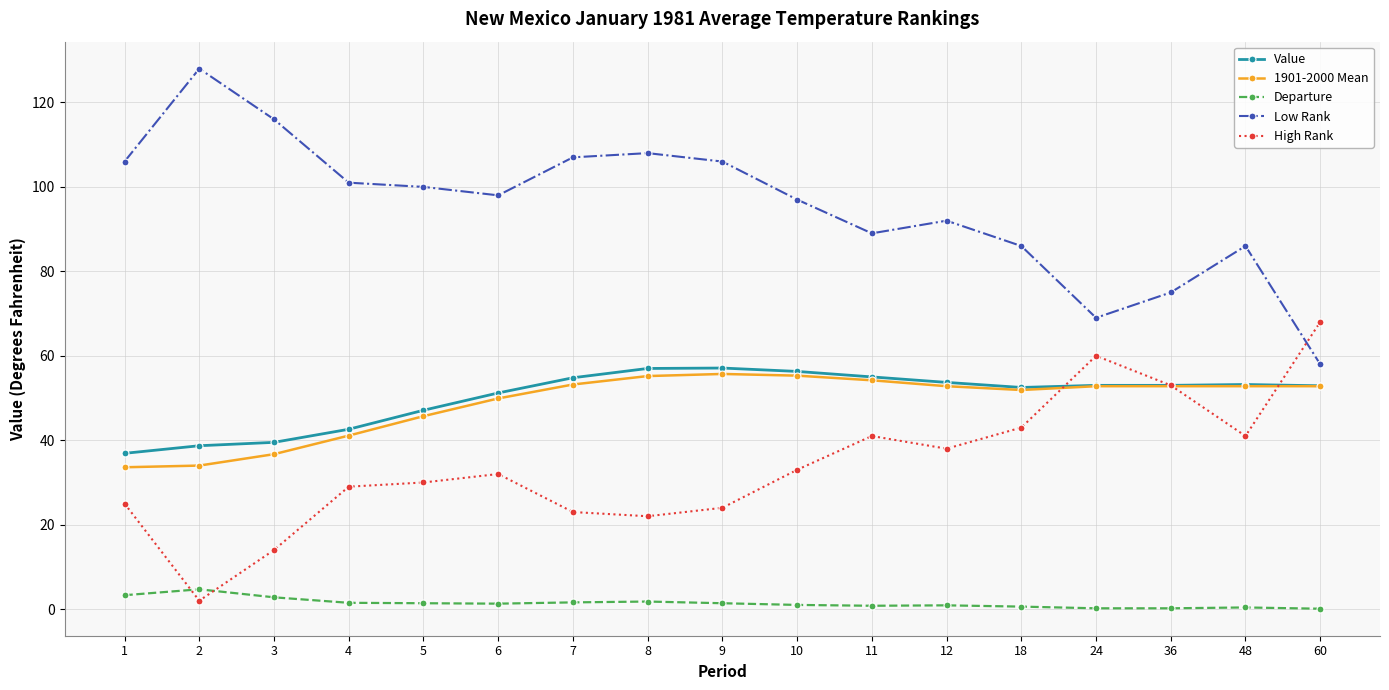

Where does the Value series first go above 53?

7